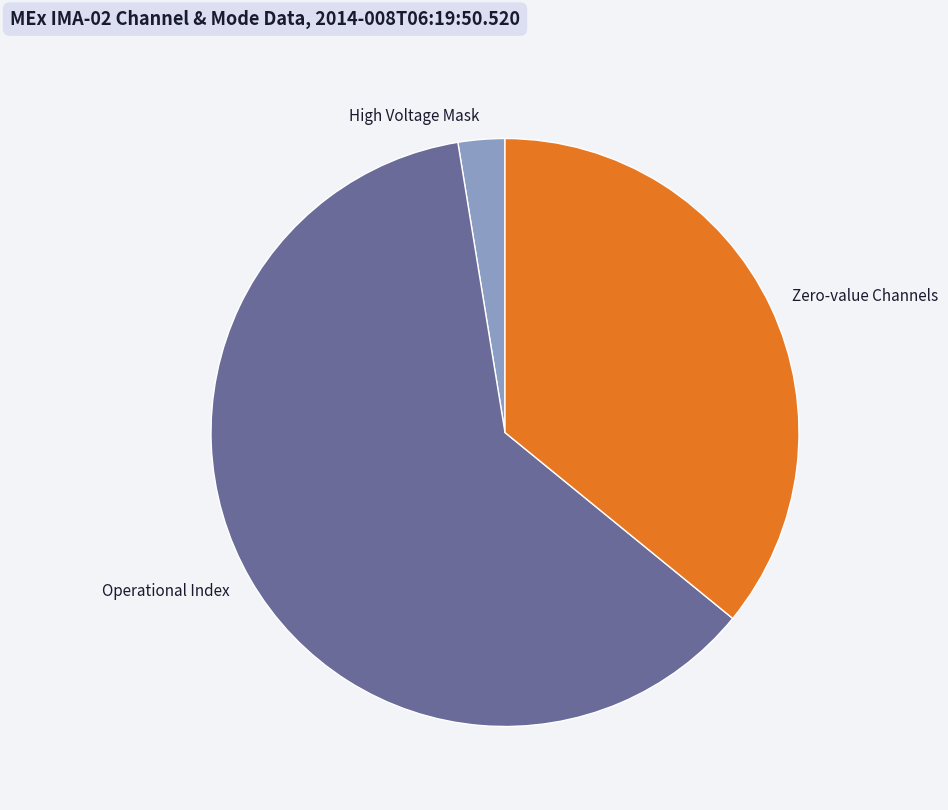

Do High Voltage Mask and Operational Index together represent more than half of the pie?

Yes